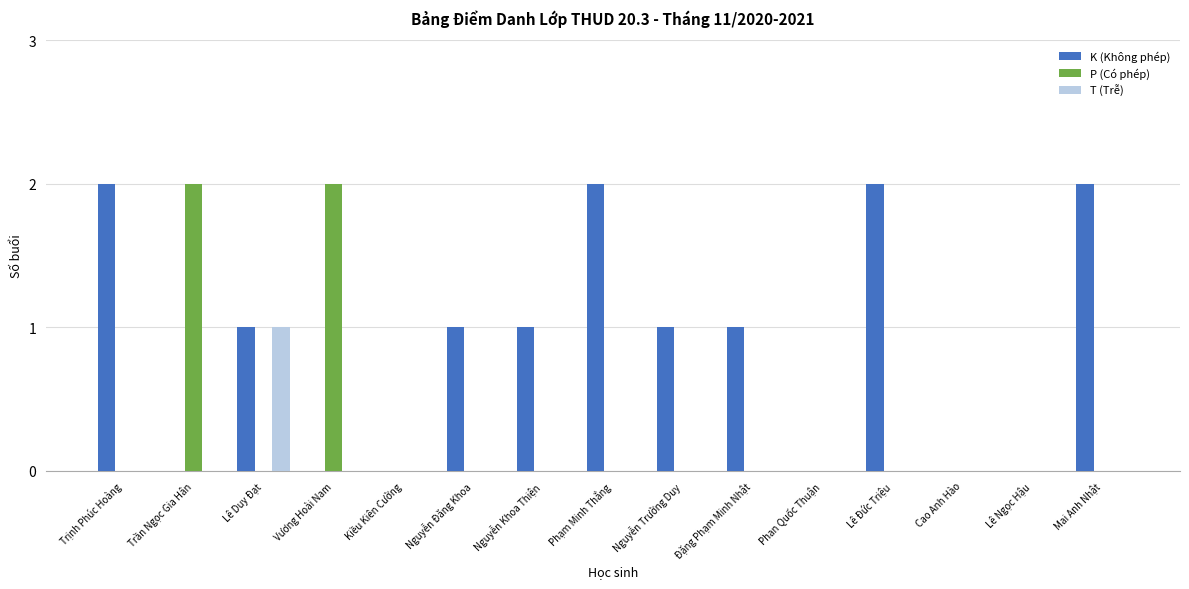

What is the sum of all K (Không phép) values?

13